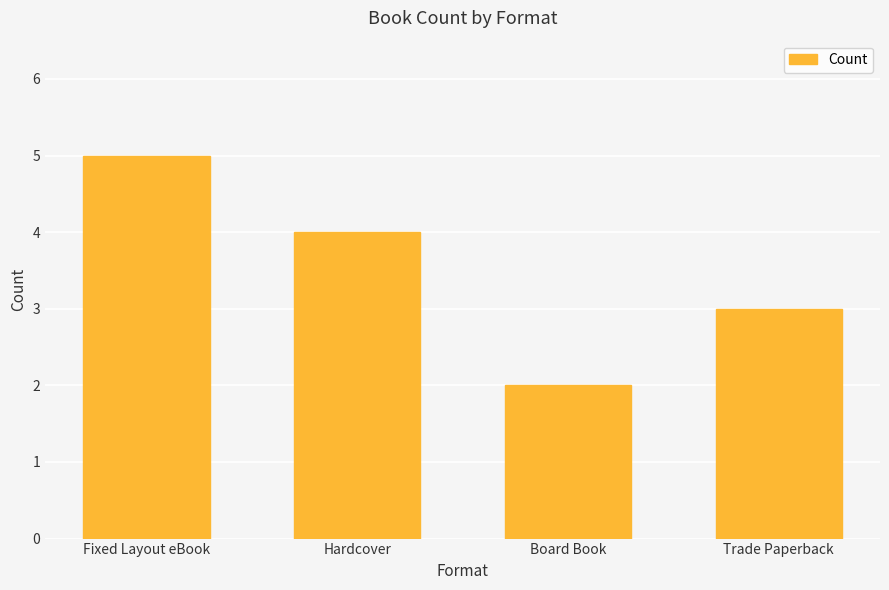

At which category does the chart reach its peak across all series?

Fixed Layout eBook